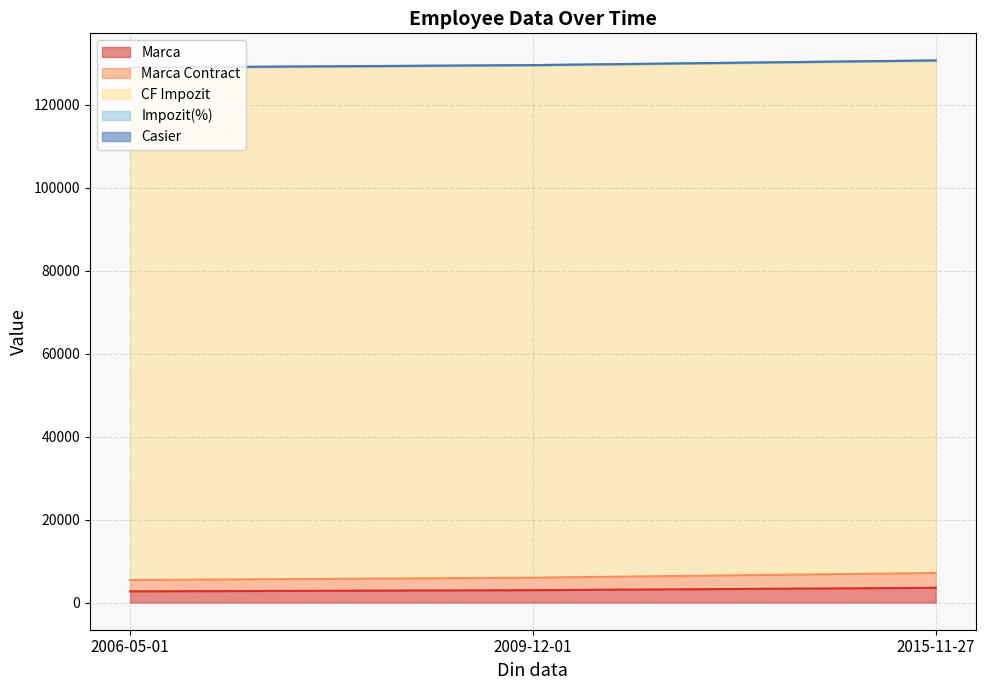

Which category has the lowest value in the Marca series?

2006-05-01